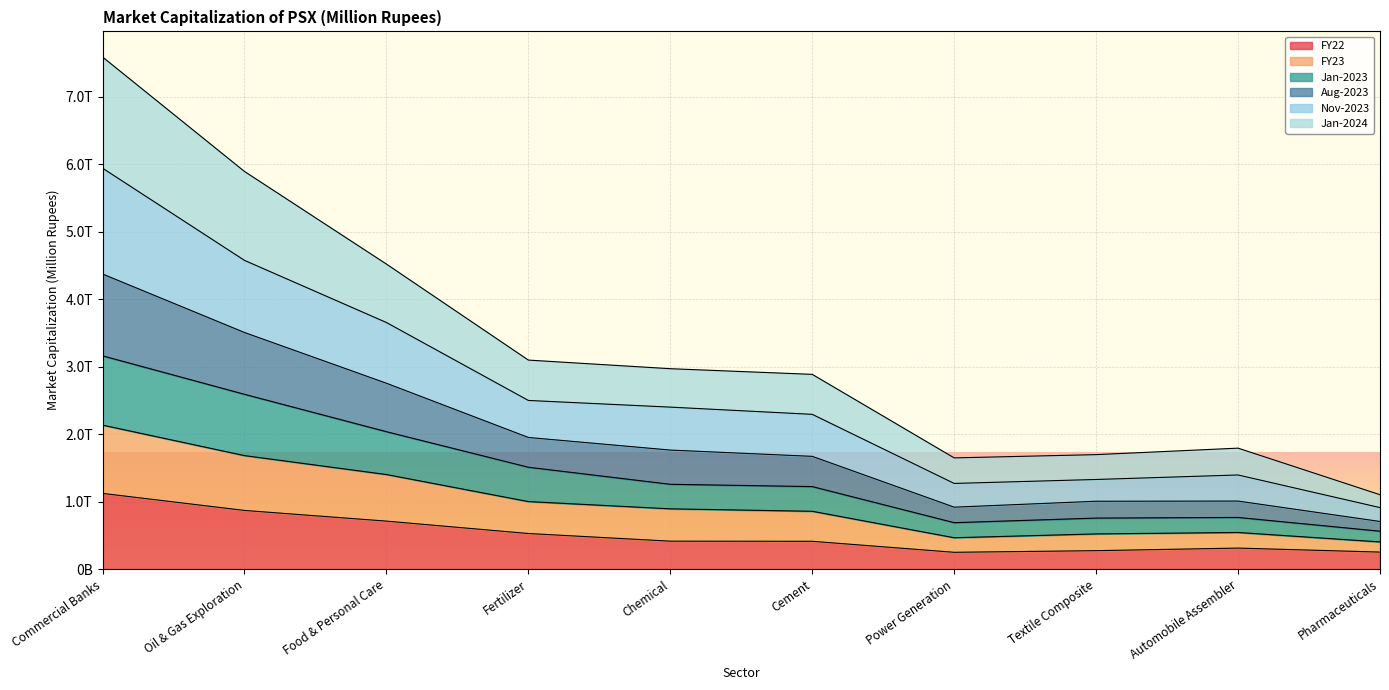

What position from the right is Commercial Banks?

10